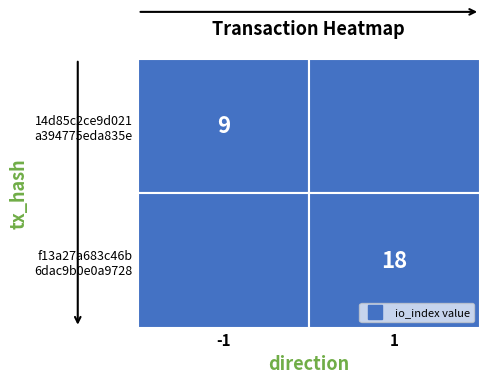

The f13a27a683c46b6dac9b0e0a97289240dd91dd1 series shows 0 at direction. True or false?

False